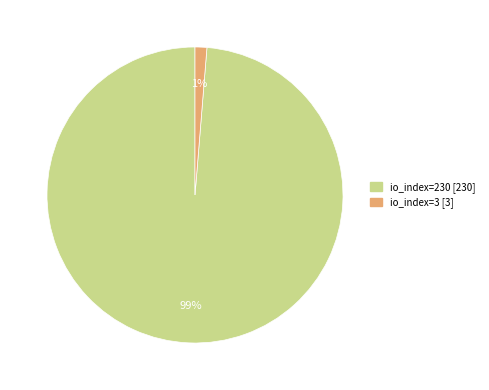

Is the sum of io_index=3 and io_index=230 greater than half?

Yes